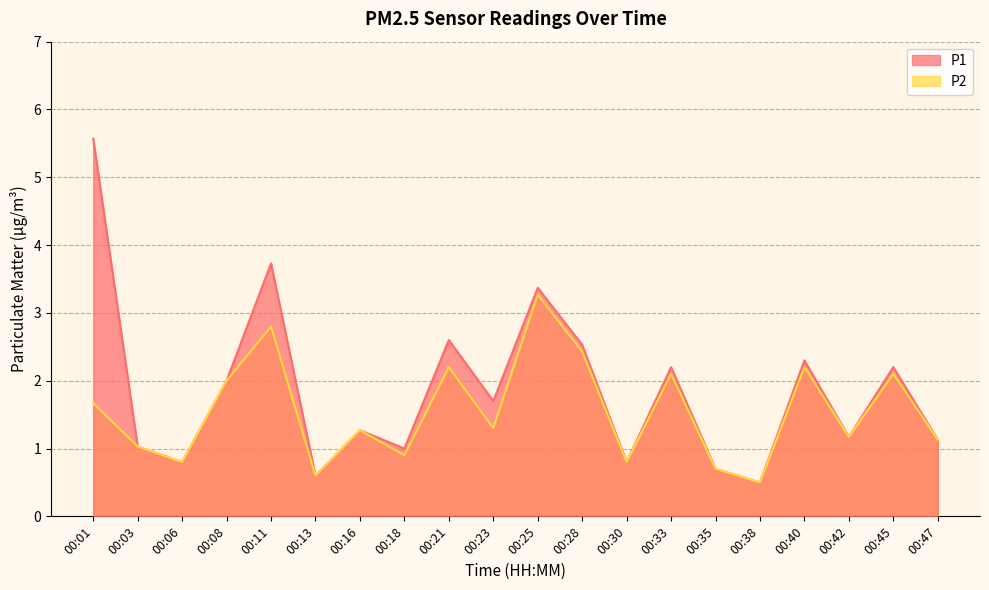

Rank the series by their average value, from highest to lowest.

P1, P2